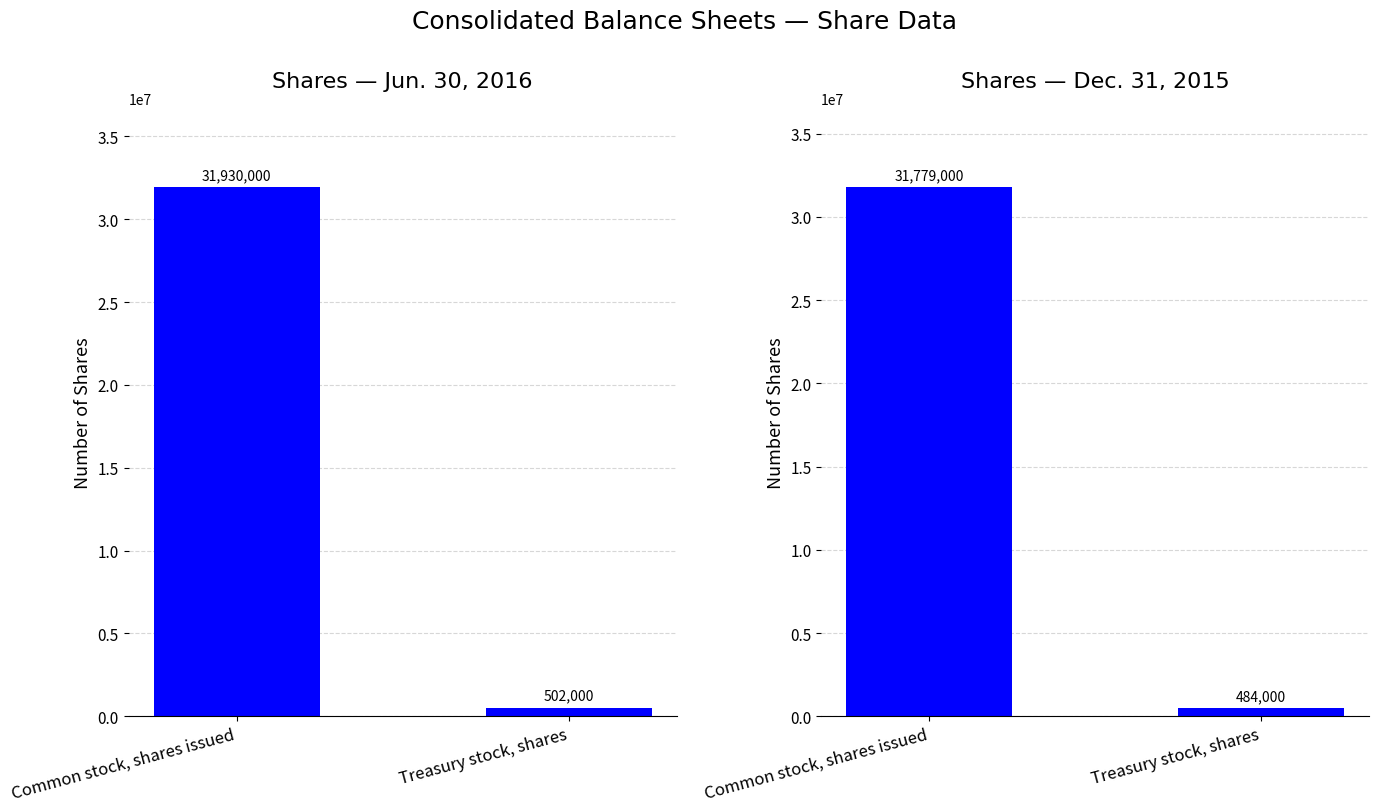

At which label does Jun. 30, 2016 reach its minimum?

Treasury stock, shares